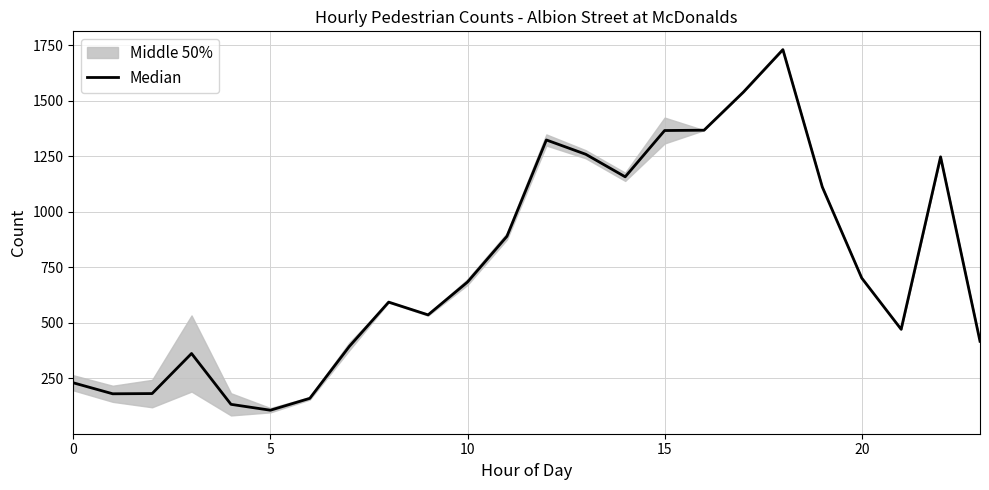

Reading right to left, what are all the values shown in this chart?

417.0	1248.0	471.0	702.0	1112.0	1731.0	1540.0	1368.0	1366.5	1158.0	1259.5	1324.0	890.0	684.0	536.0	593.5	393.5	160.0	106.5	133.0	362.0	181.5	180.5	230.0